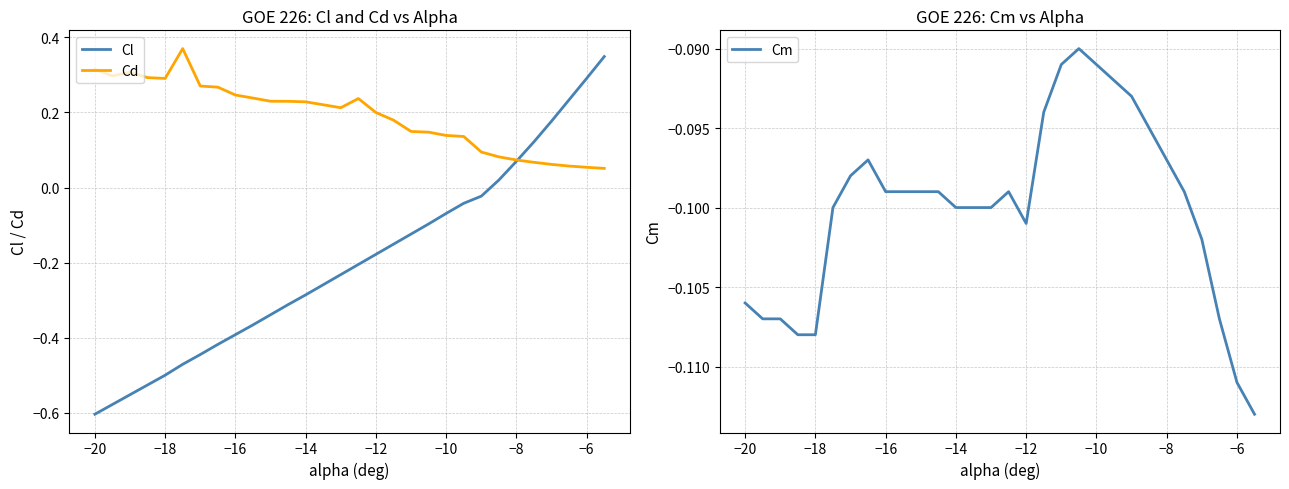

How many lines are shown in the chart?

3